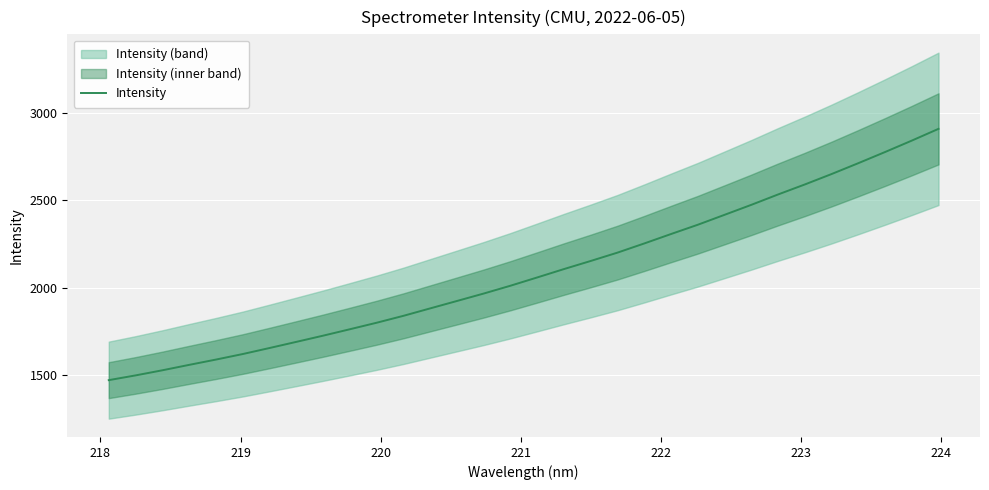

What is the lowest value of the Intensity series?

1470.3